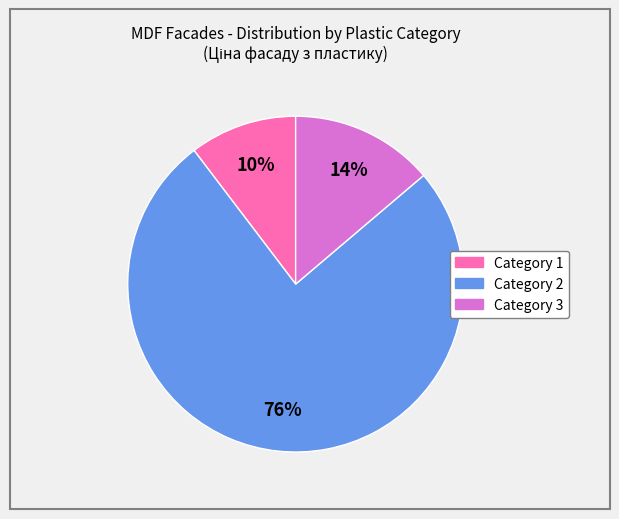

To the nearest percent, what is the average slice percentage?

33%